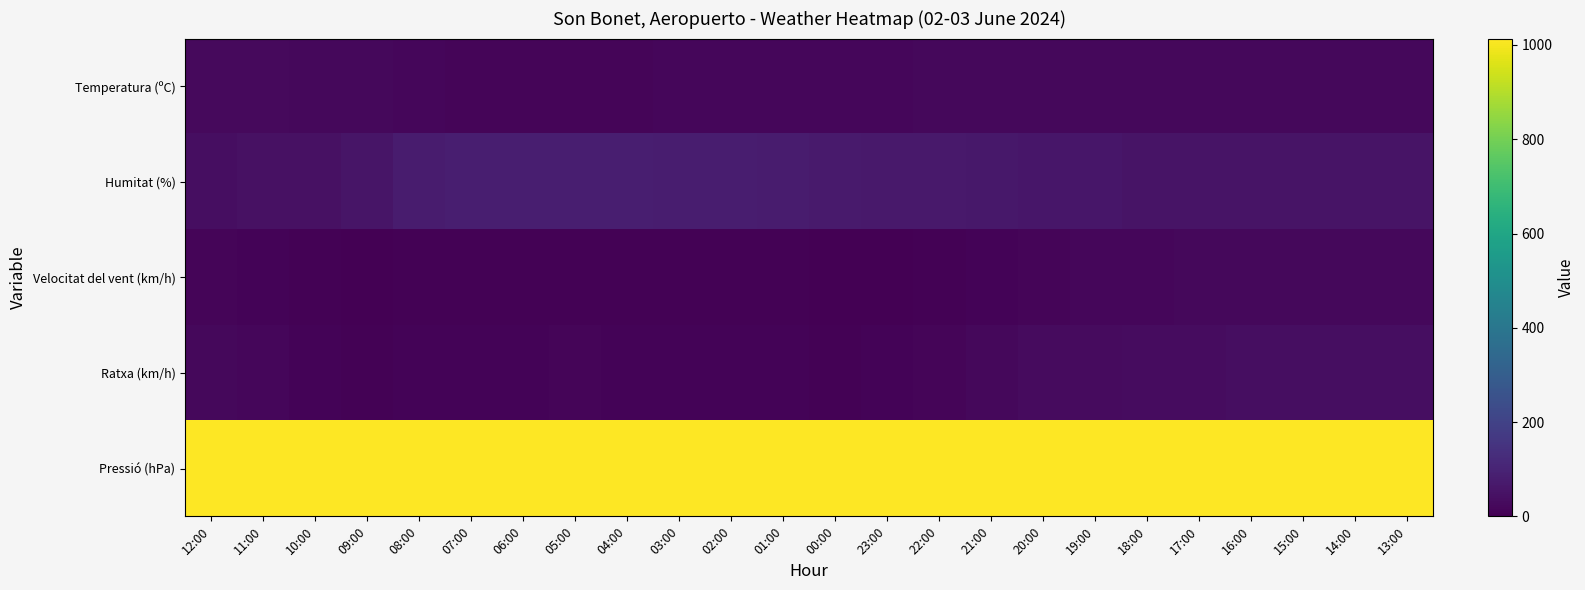

At how many categories does at least one series exceed 426?

24